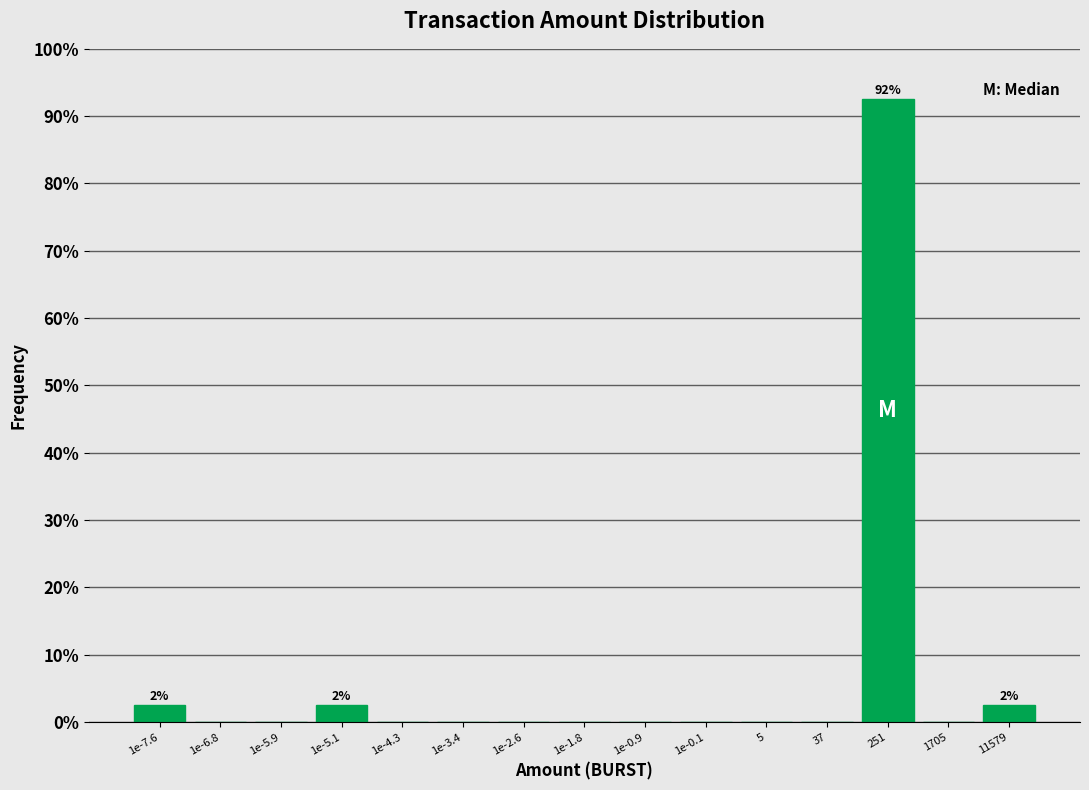

Reading left to right, what are all the values shown in this chart?

1e-7.6=2.5	1e-6.8=0.0	1e-5.9=0.0	1e-5.1=2.5	1e-4.3=0.0	1e-3.4=0.0	1e-2.6=0.0	1e-1.8=0.0	1e-0.9=0.0	1e-0.1=0.0	5=0.0	37=0.0	251=92.5	1705=0.0	11579=2.5